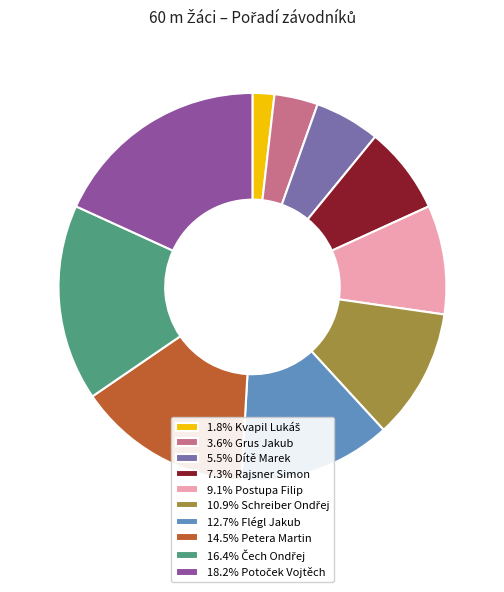

How many segments does this pie chart have?

10